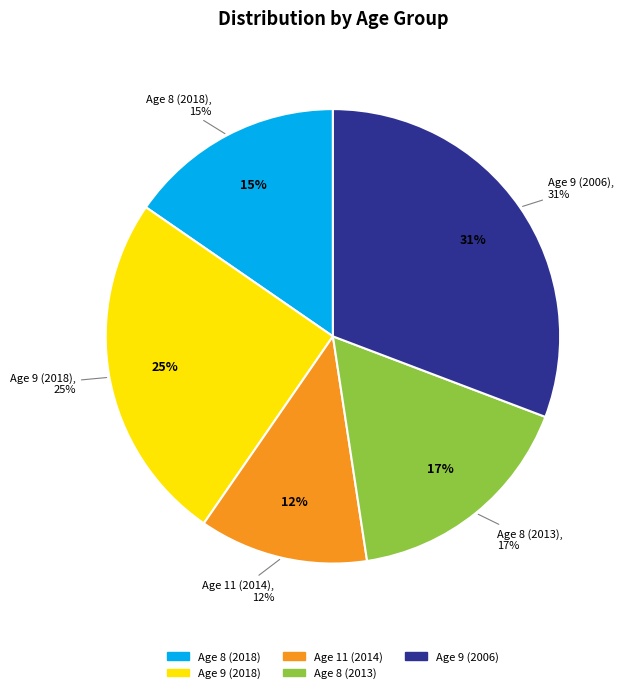

Count the number of slices in the pie.

5